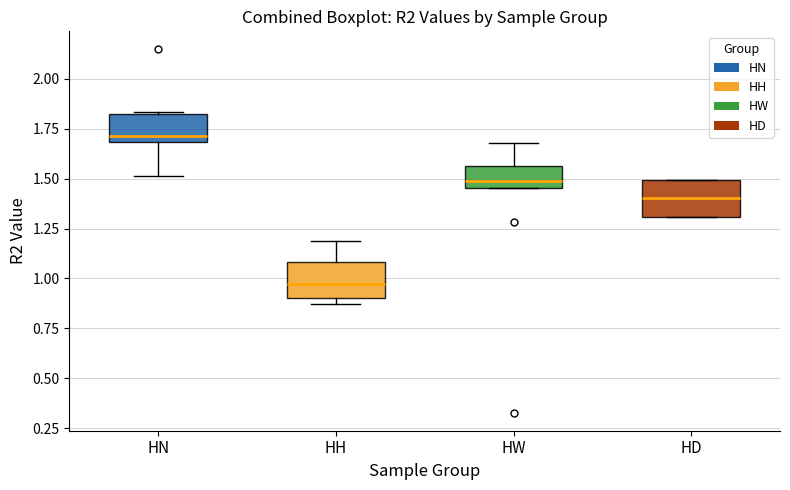

Where is the lower edge of the box for HH on the y-axis? The values are not printed on the chart, so give them approximately, as read against the axis.

0.90